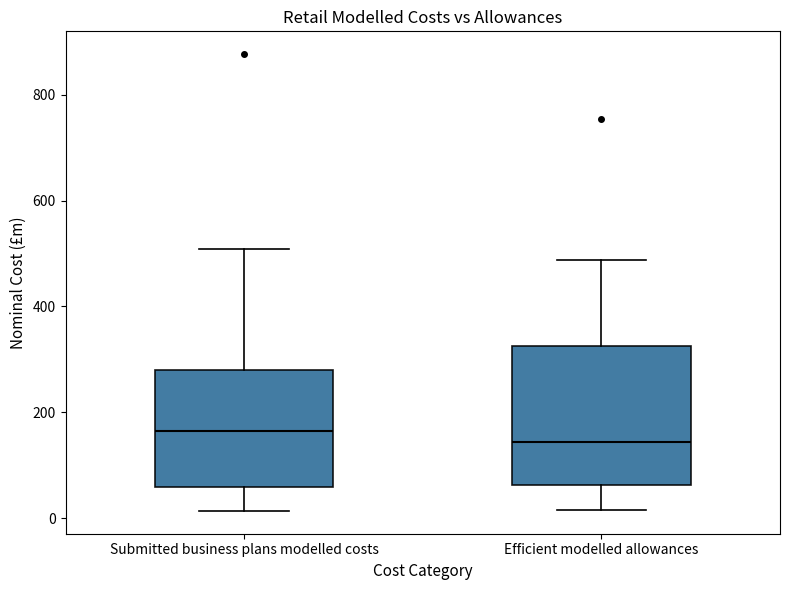

Reading left to right, transcribe this box plot: for each box, give where its median line is, the range the box spans, and where its two whiskers end, as read against the y-axis. The values are not printed on the chart, so give them approximately, as read against the axis.

Submitted business plans modelled costs: median 160, box 60 to 280, whiskers 20 to 500
Efficient modelled allowances: median 140, box 60 to 320, whiskers 20 to 480